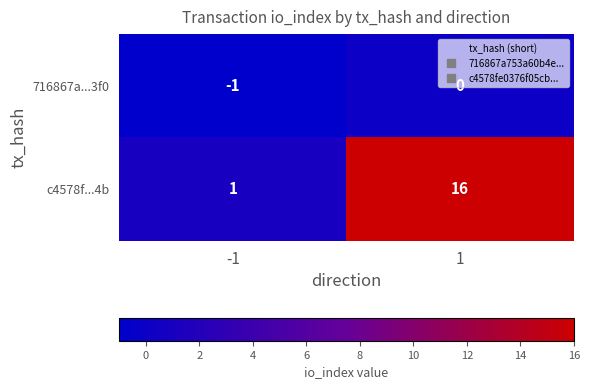

Between -1 and 1, which series saw the biggest shift?

c4578f...4b